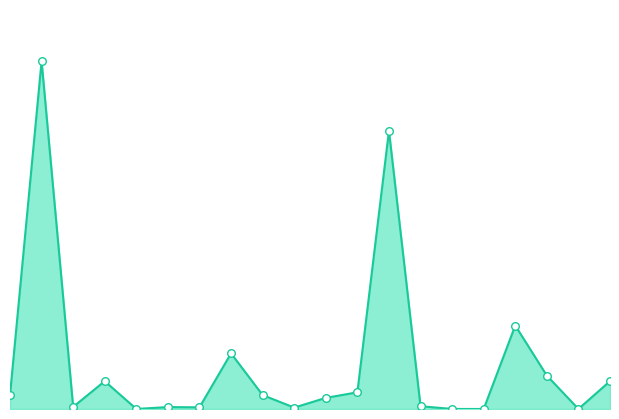

How many lines are shown in the chart?

1